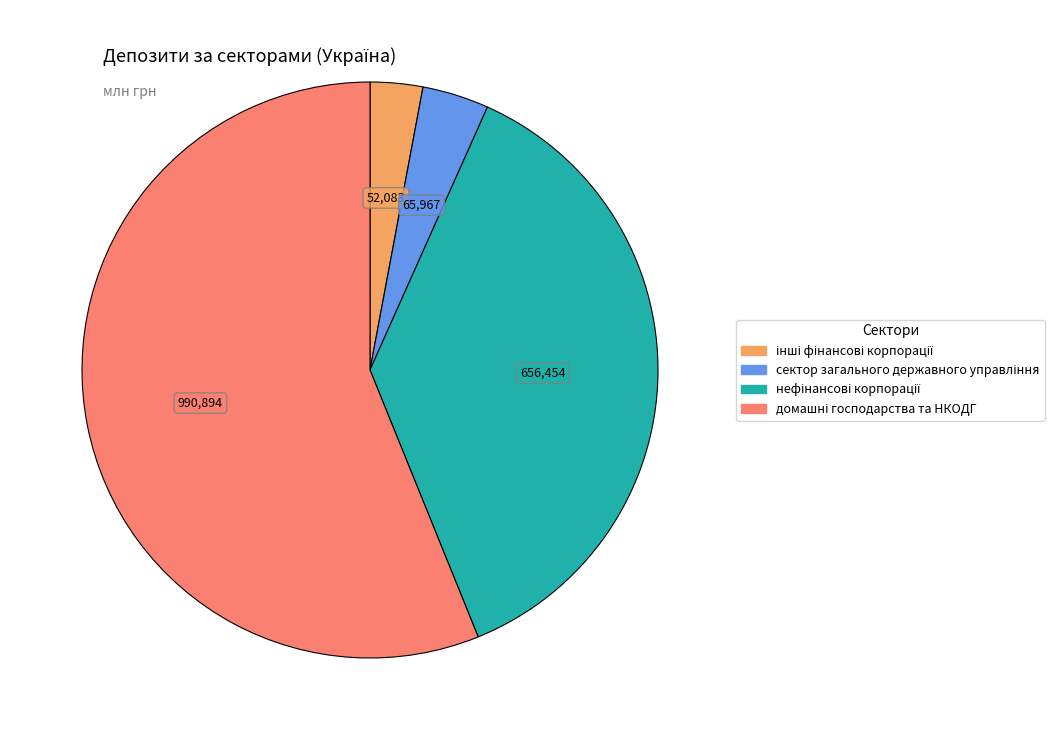

Is there any slice that represents more than half of the pie?

Yes